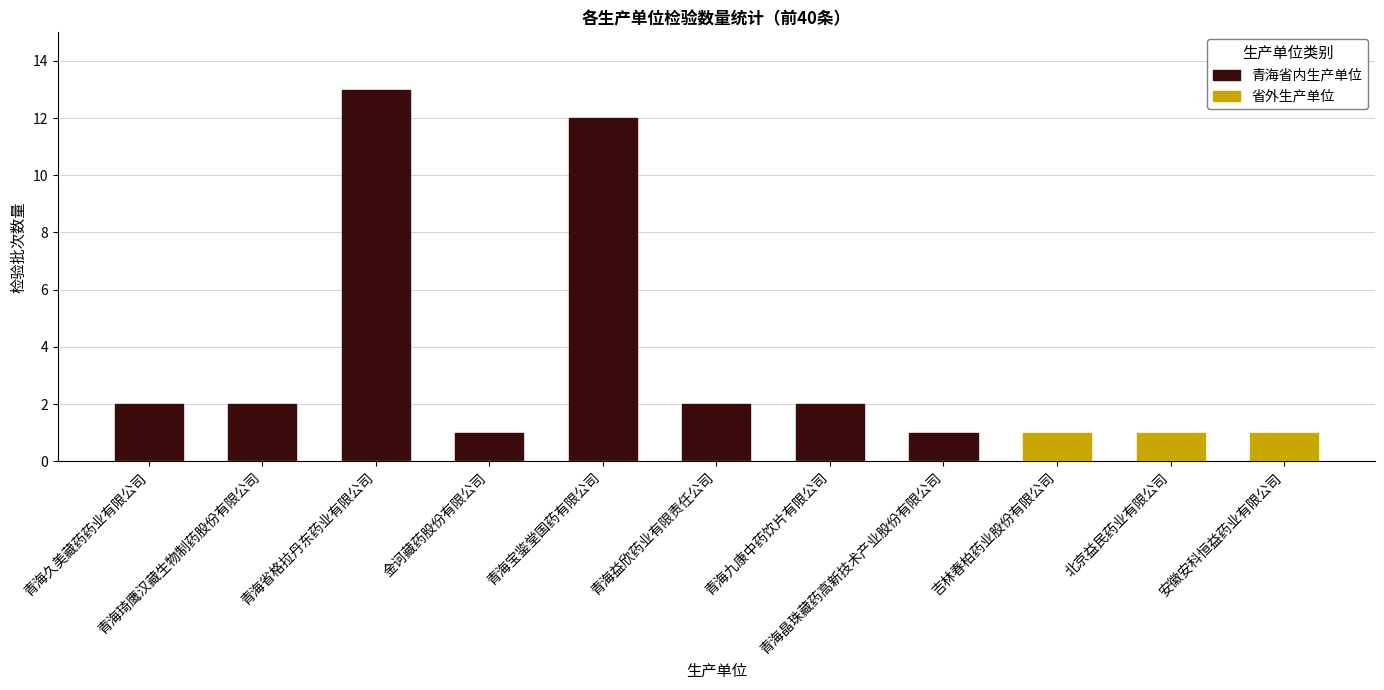

Count the 省外生产单位 values in the range 0 to 1.

11